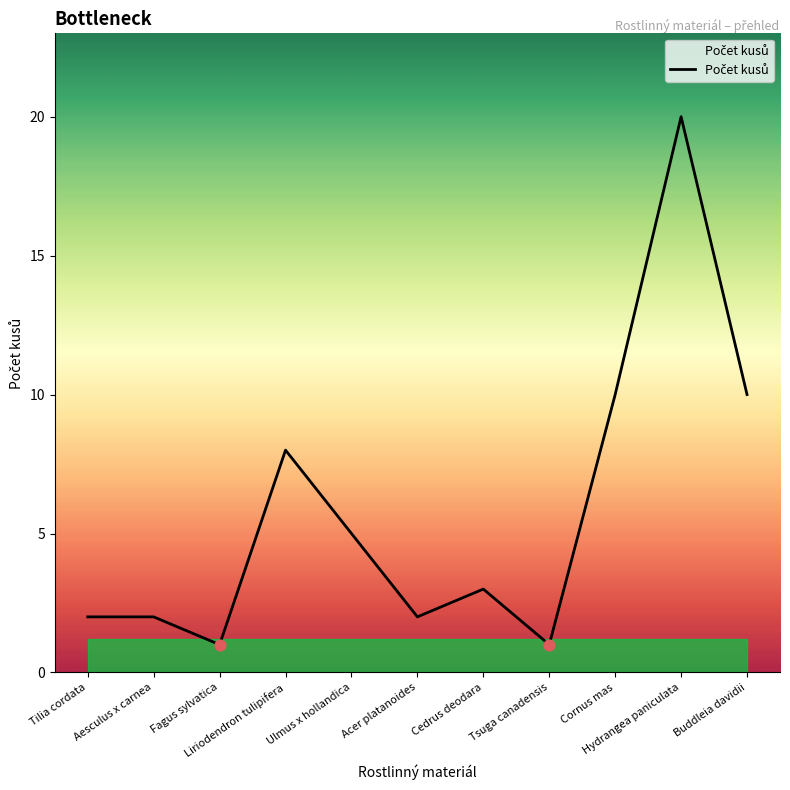

Which has a higher value, Aesculus x carnea or Ulmus x hollandica?

Ulmus x hollandica